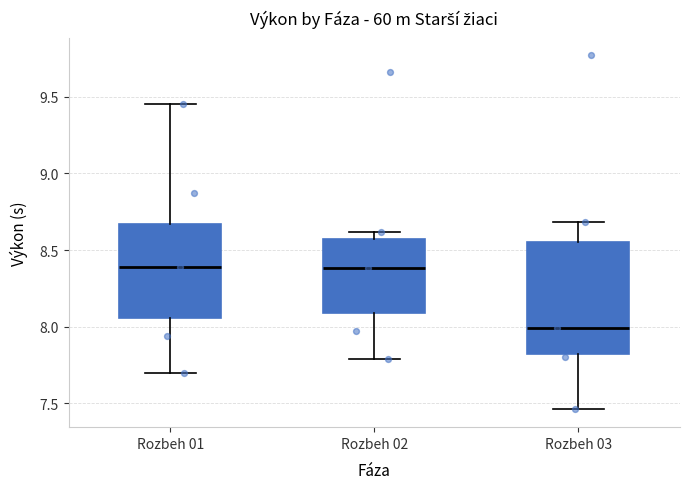

Which box has the lowest median line?

Rozbeh 03